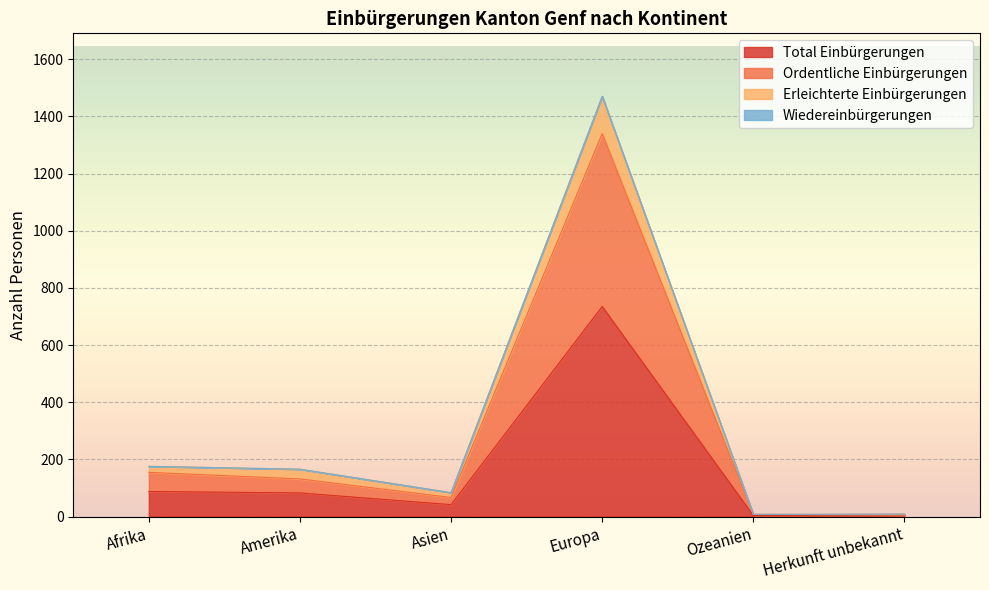

At which label does Total Einbürgerungen reach its peak?

Europa